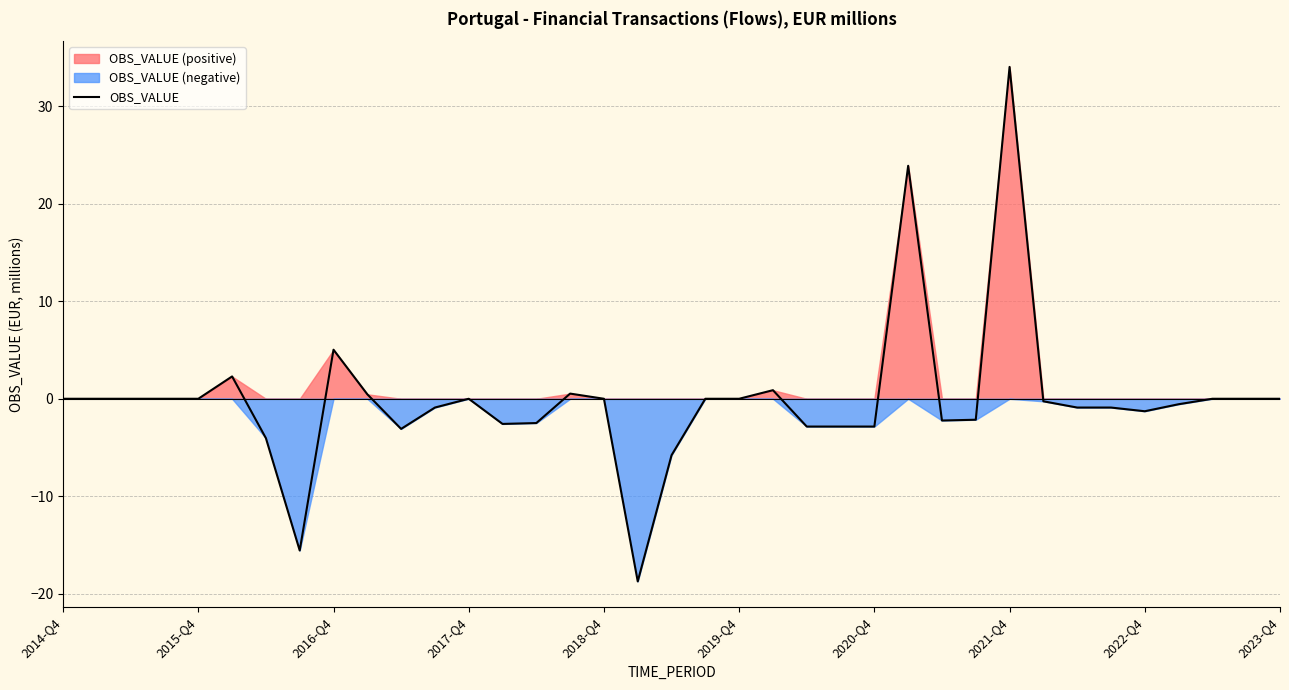

How many values are below 0?

18